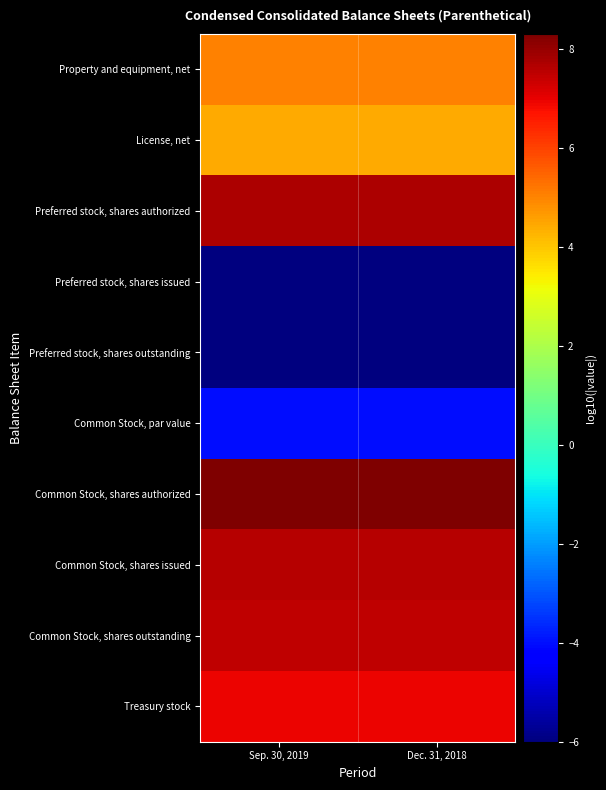

What is the minimum value shown in the chart?

-6.0